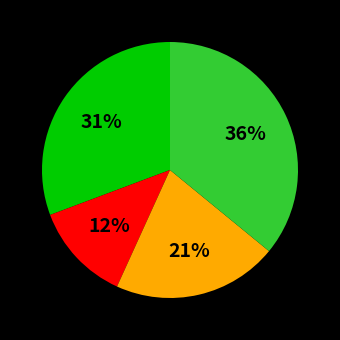

Is there any slice that represents more than half of the pie?

No